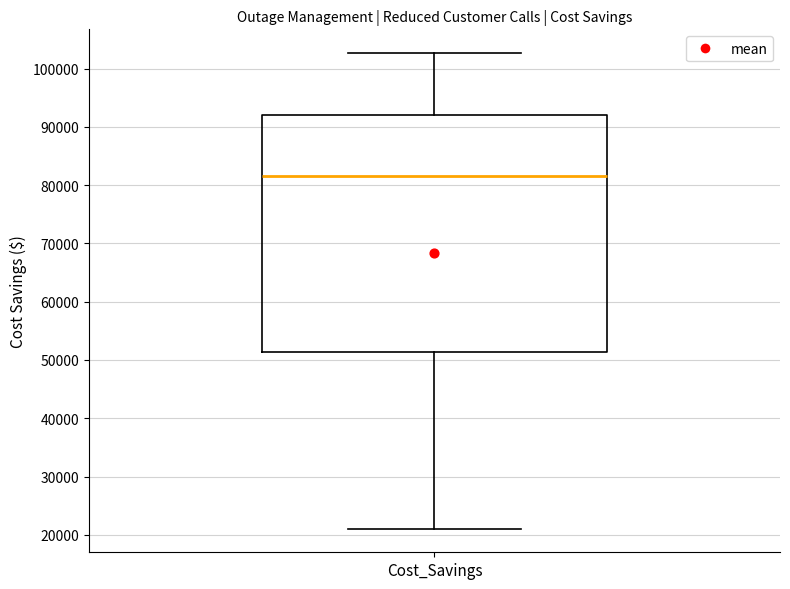

Read this box plot against the y-axis: the position of the median line, the range covered by the box, and the ends of both whiskers. The values are not printed on the chart, so give them approximately, as read against the axis.

median 82000, box 51000 to 92000, whiskers 21000 to 103000